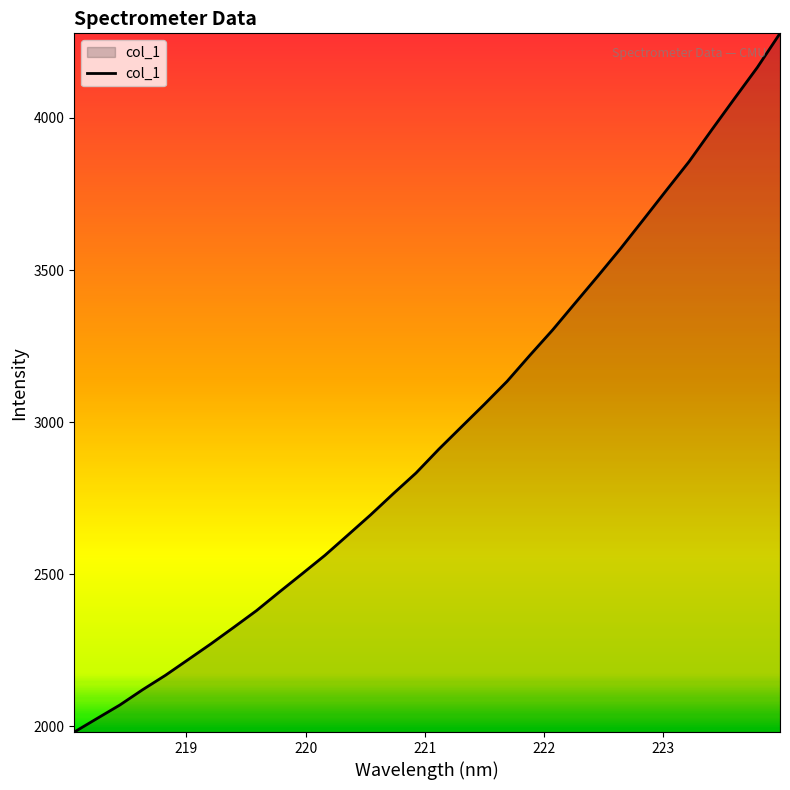

What is the smallest value displayed?

1981.6